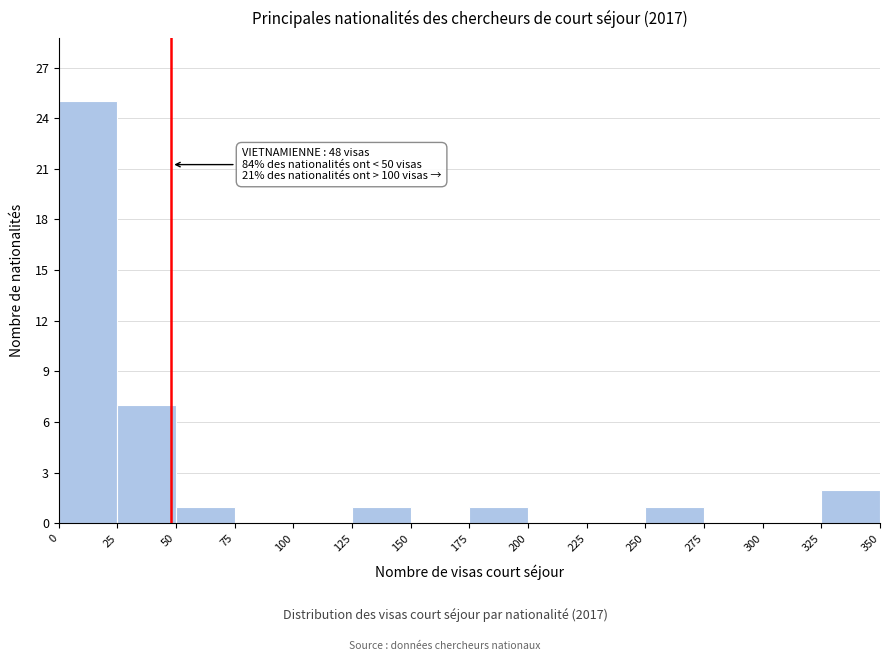

Which range on the x-axis has the tallest bar?

0 to 25